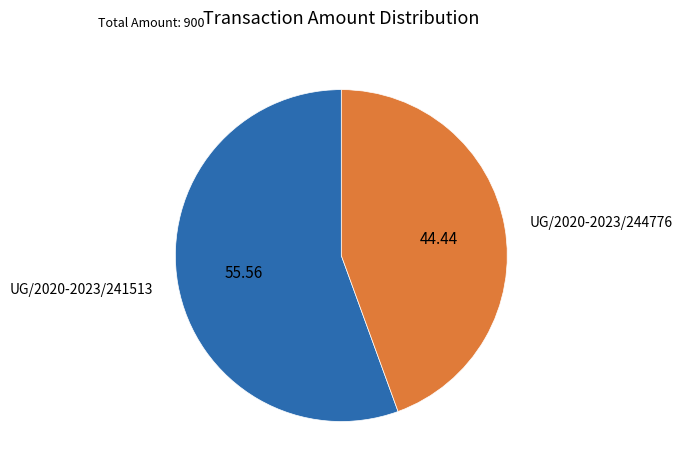

Rank the categories by value from lowest to highest.

UG/2020-2023/244776, UG/2020-2023/241513